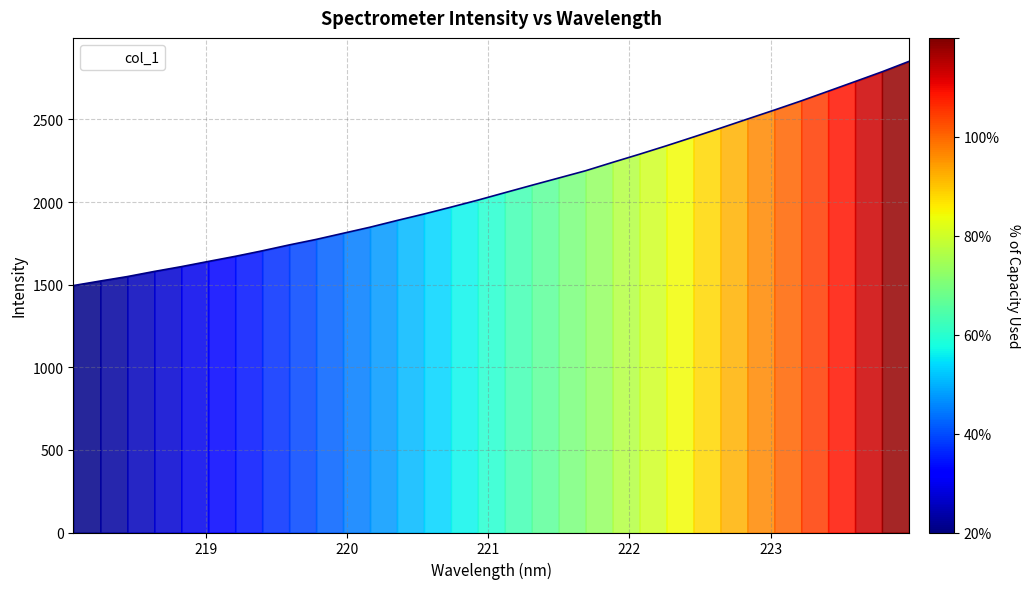

What is the difference between the maximum and minimum values?

1356.7